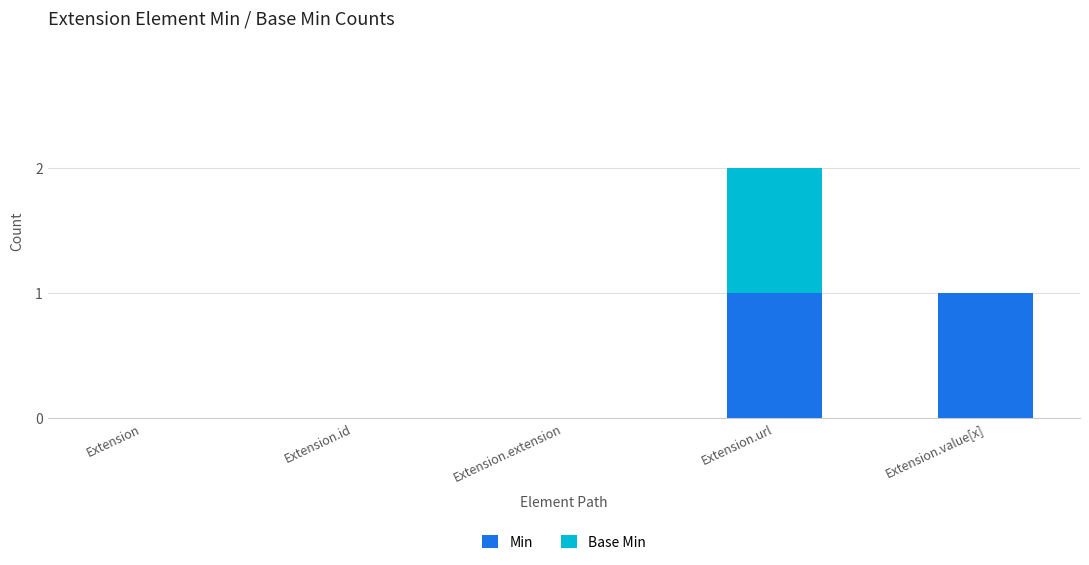

The Min series shows 1 at Extension.url. True or false?

True